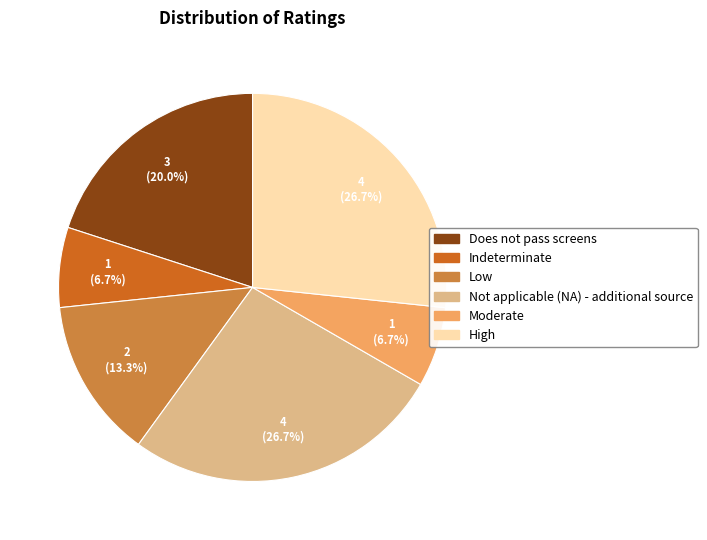

What percentage is the Indeterminate slice, to the nearest percent?

7%